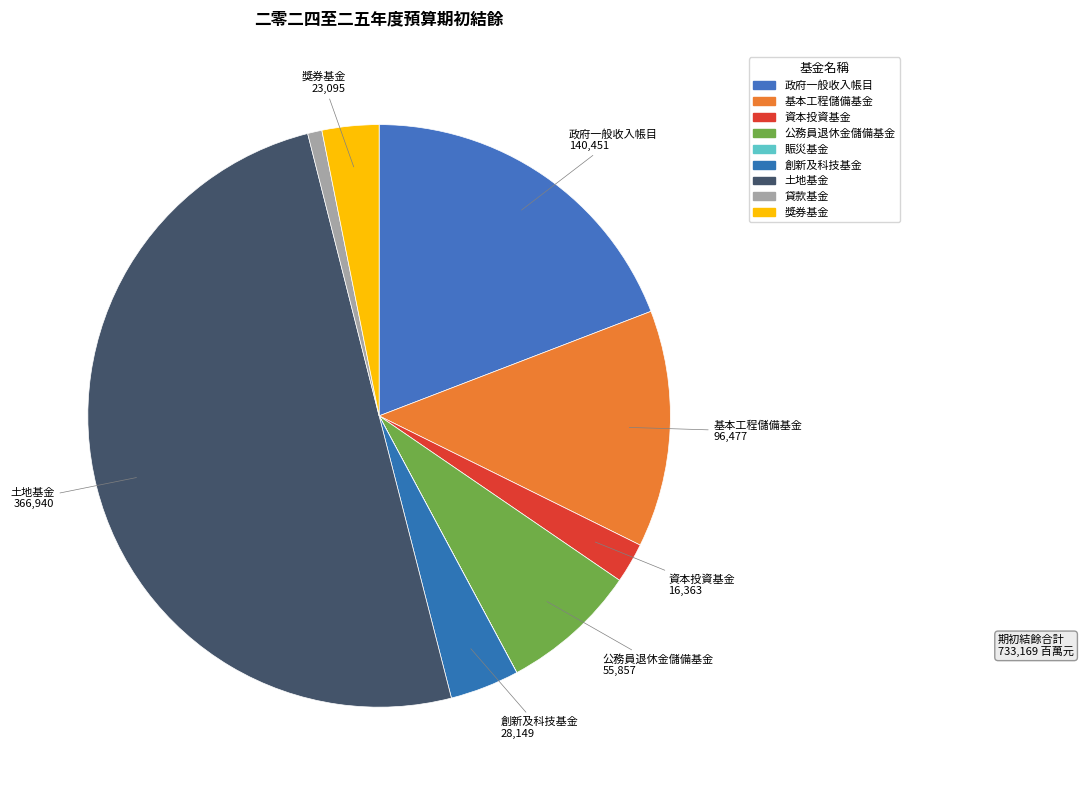

True or false: 資本投資基金 accounts for 12% of the total.

False